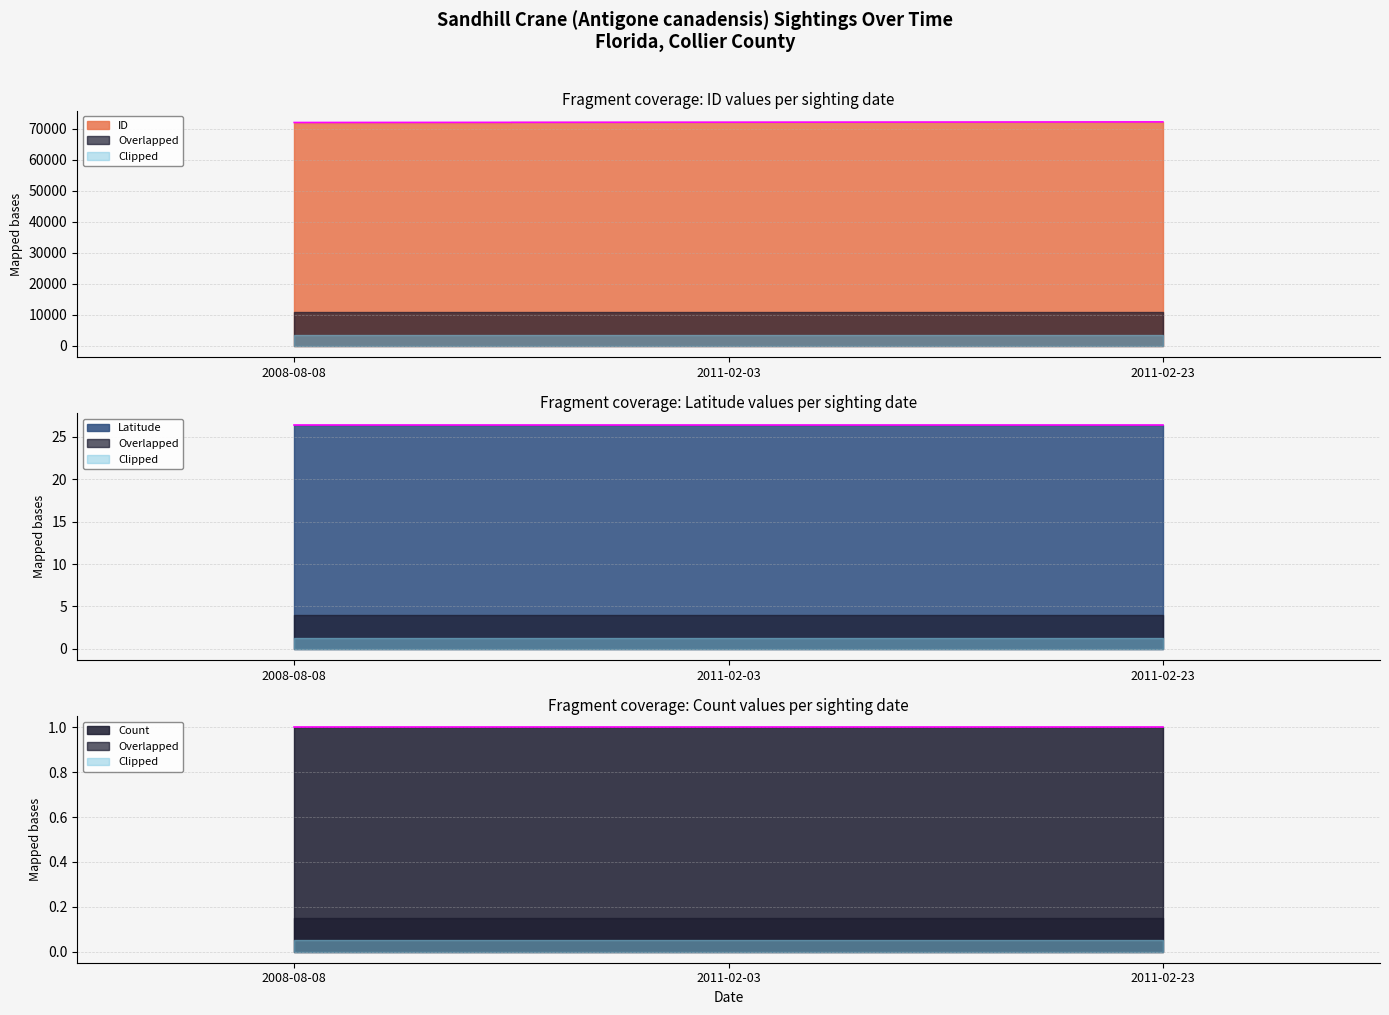

What is the label of the 3rd point from the left?

2011-02-23